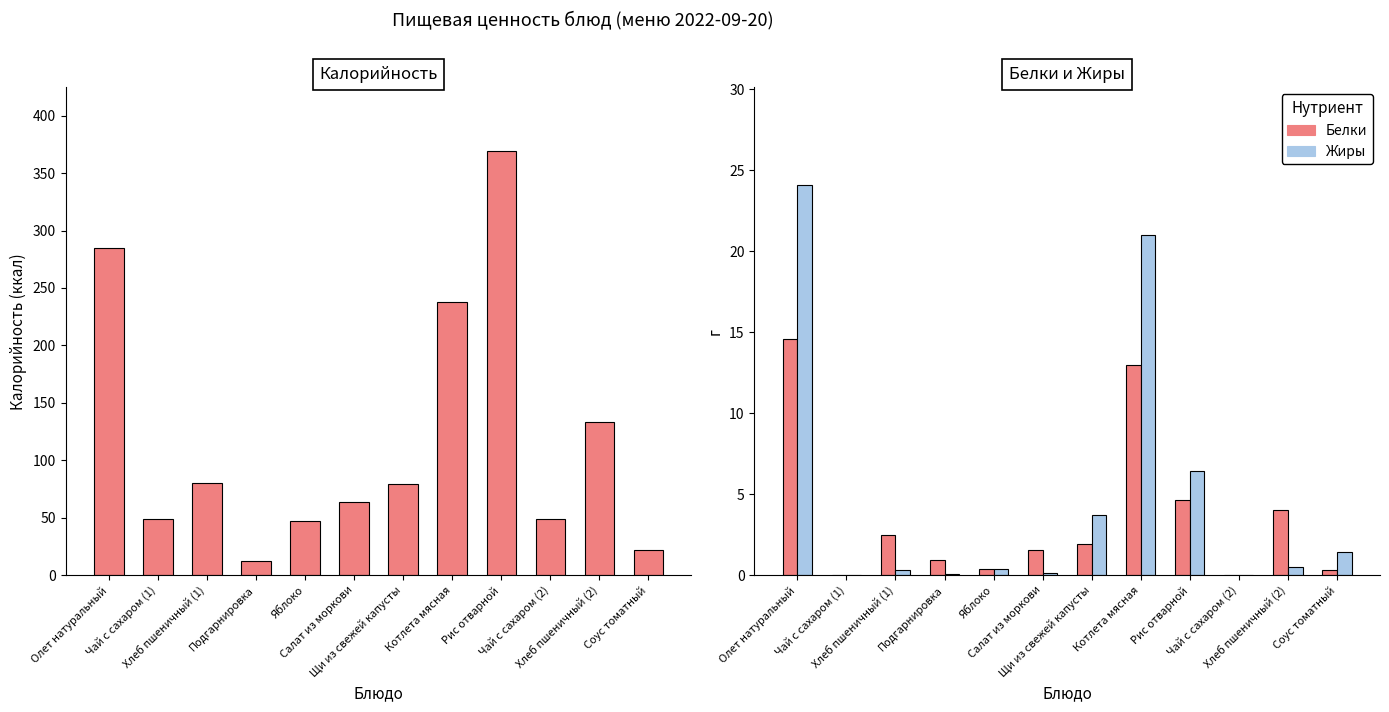

How many series are shown in this chart?

3